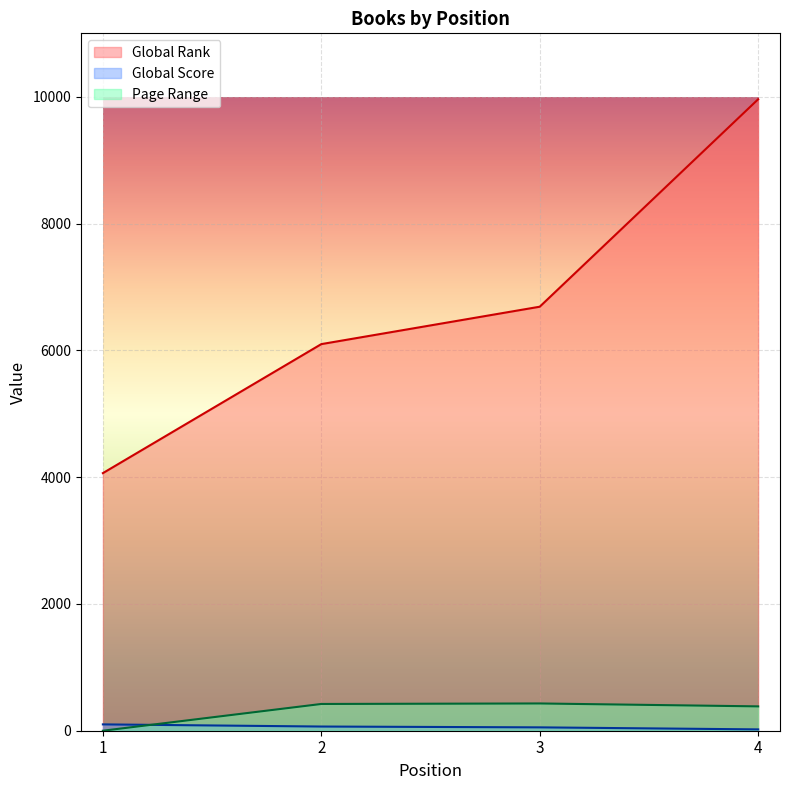

How many values in the Global Score series exceed 66?

1